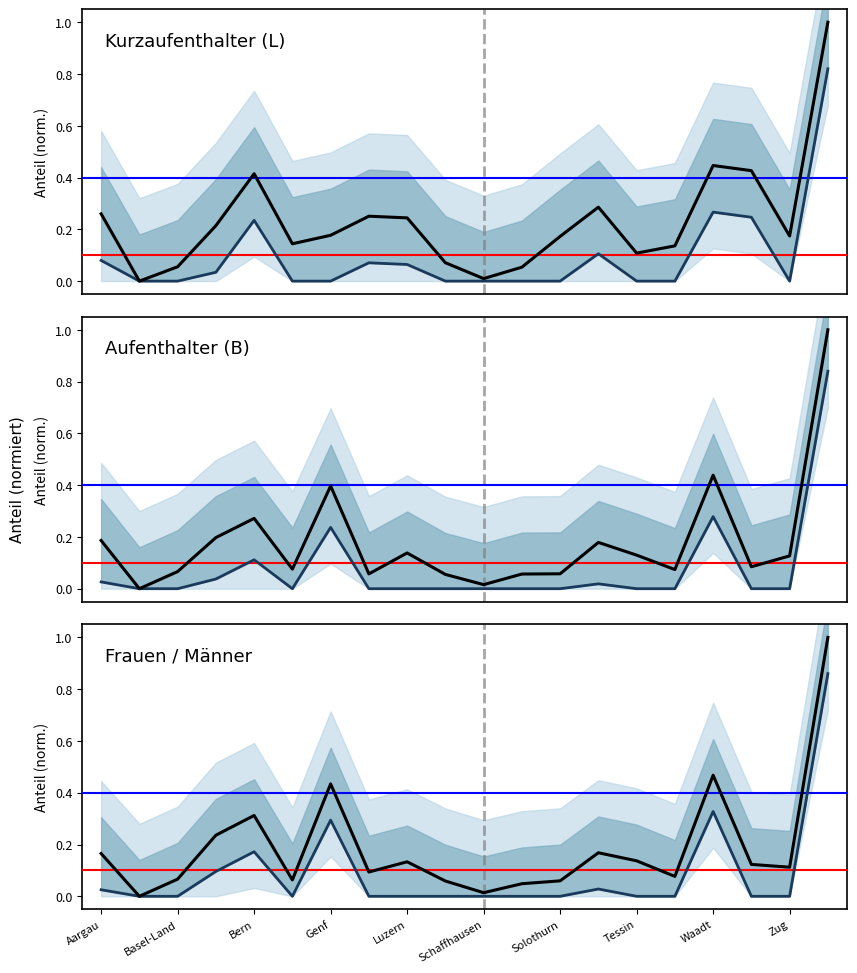

What is the difference between the maximum and minimum values in the Total (Kurzaufenthalter L) series?

1.0